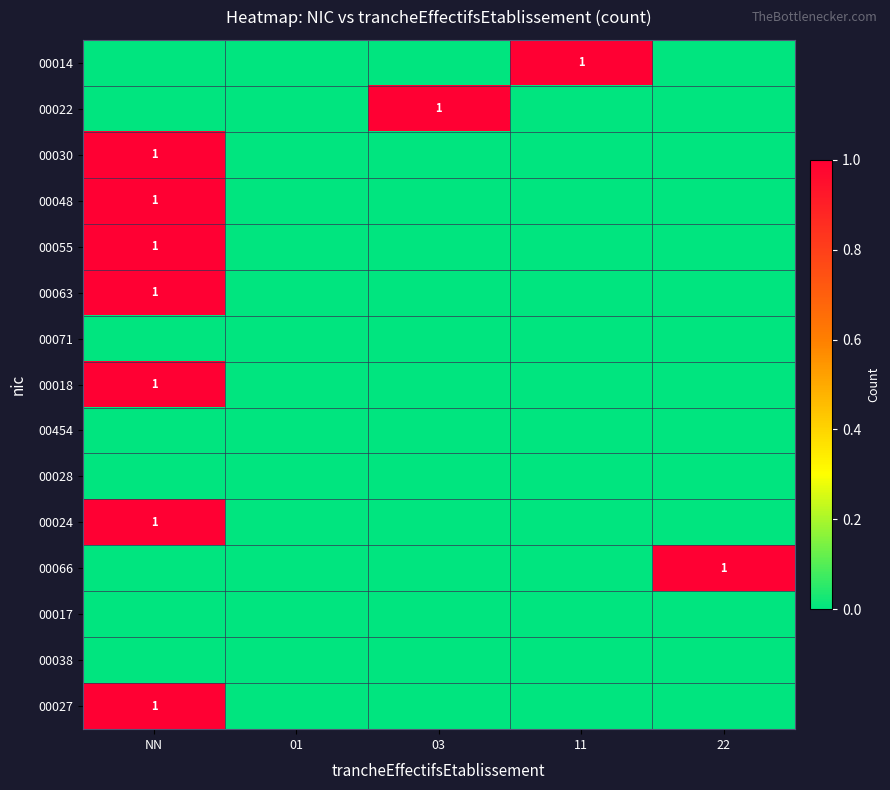

Between 11 and 22, which series saw the biggest shift?

00014